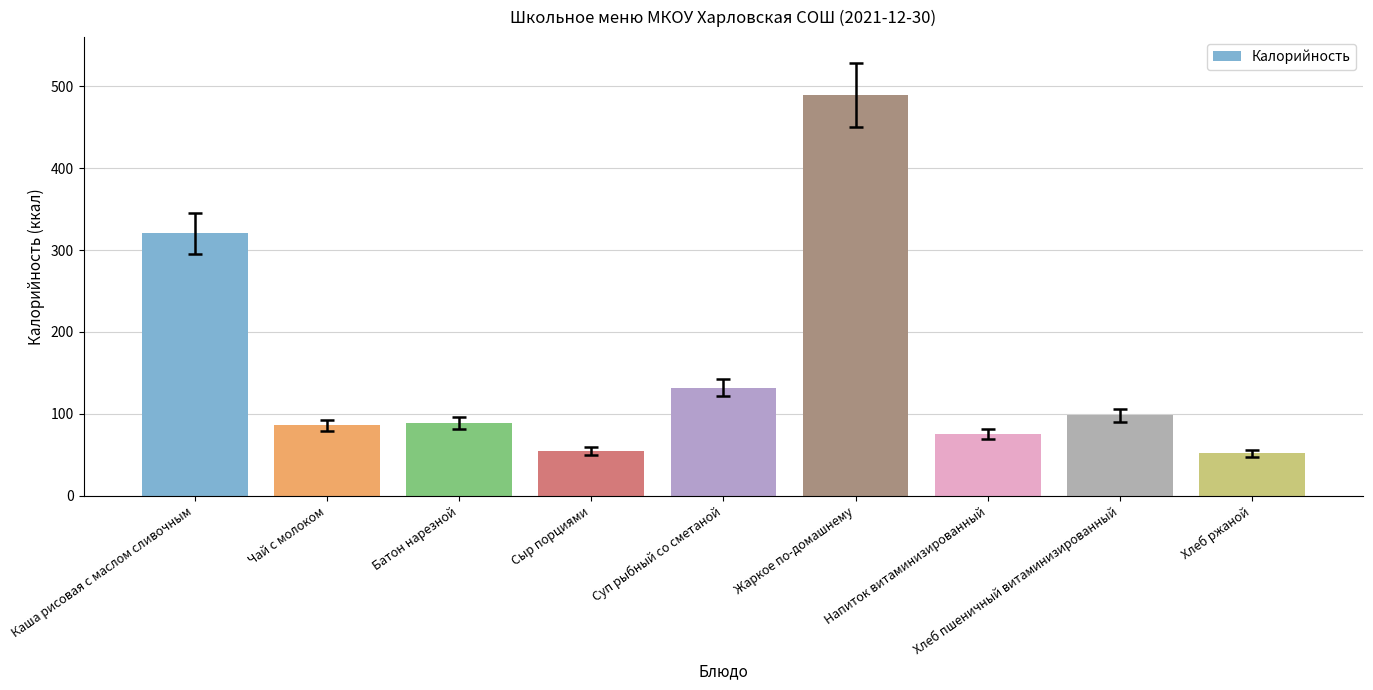

What is the value of the 6th bar from the left?

489.2